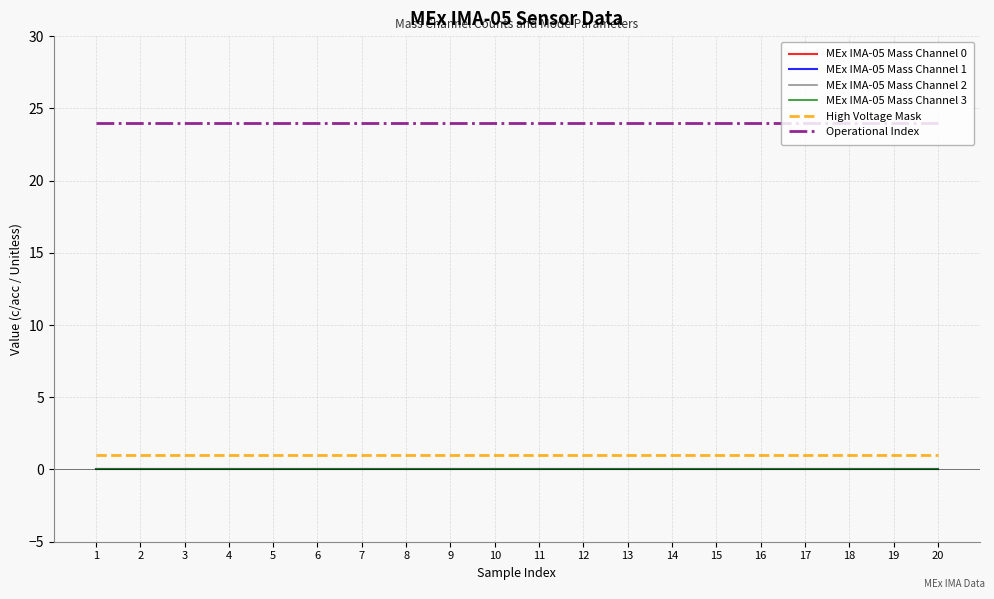

Is this an area chart (filled region under the line)?

No